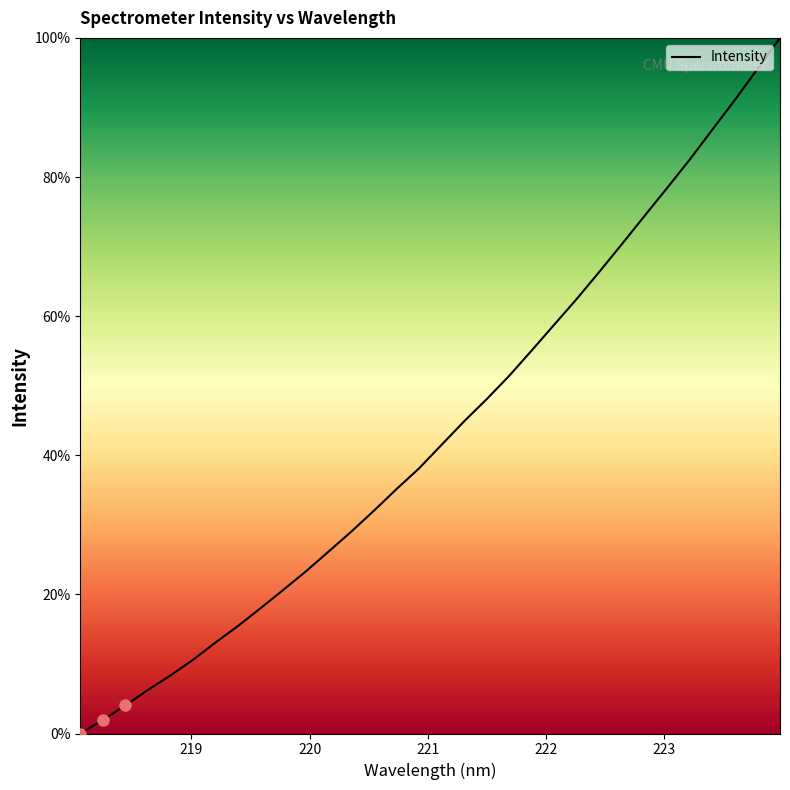

True or false: there are more than 2 points higher than both neighbors.

False